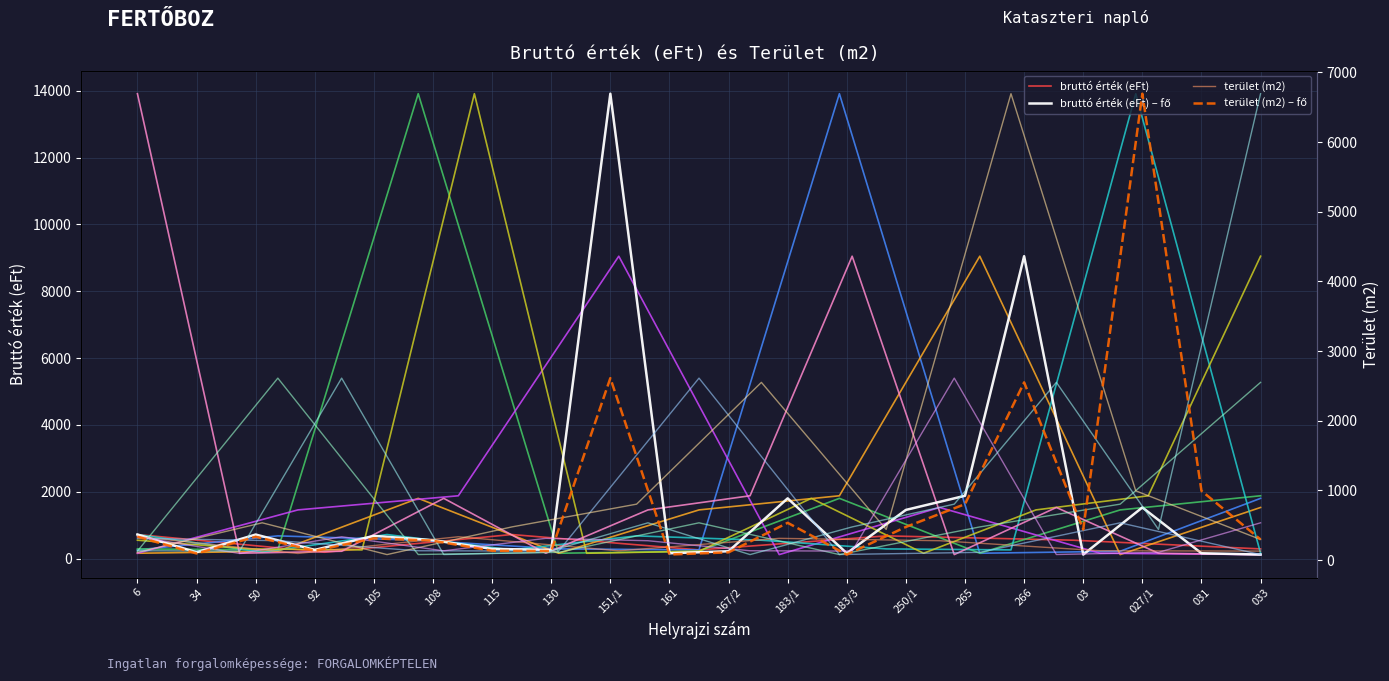

What position from the right is 105?

16